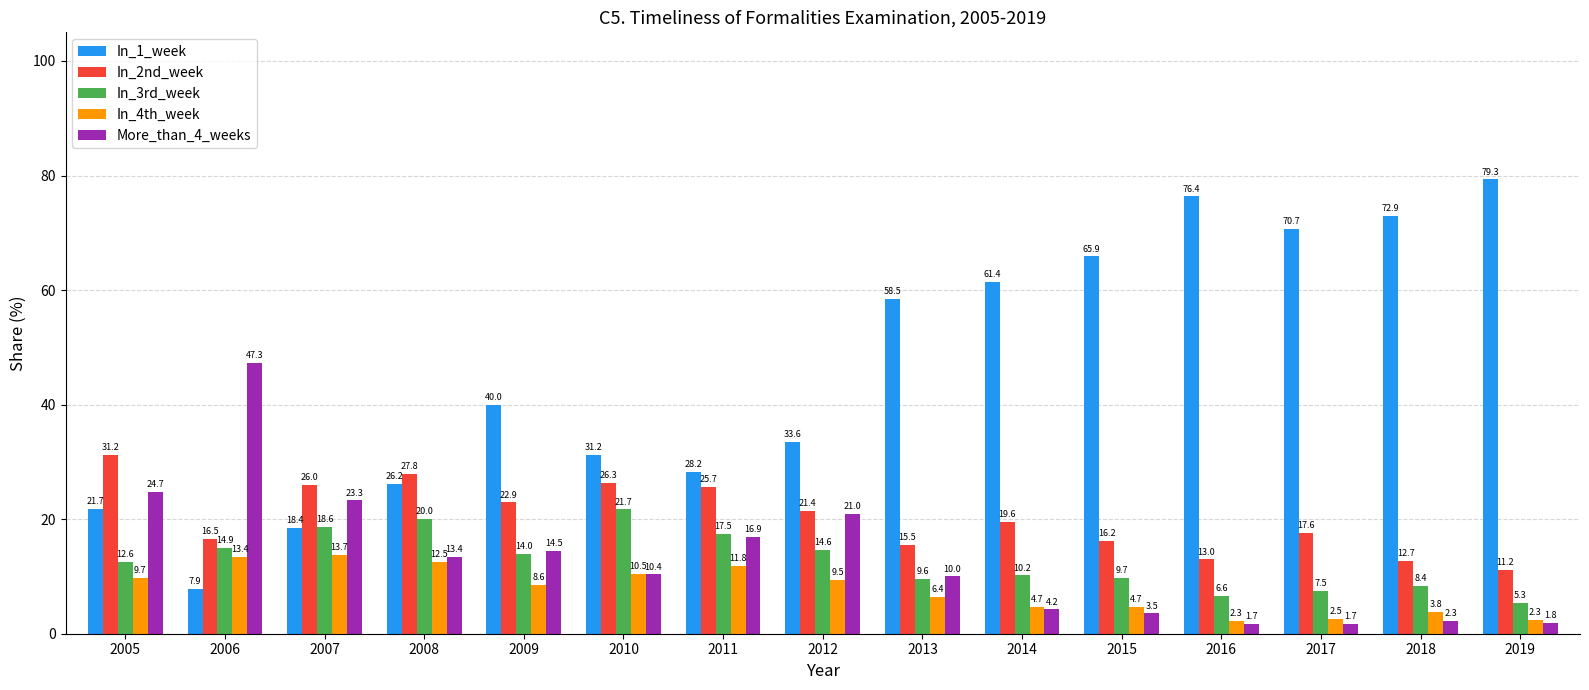

What is the greatest value displayed?

79.3